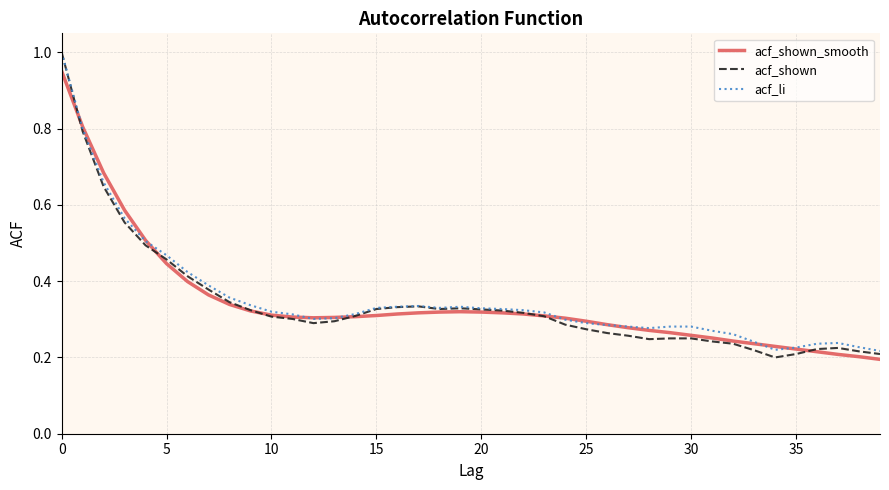

Which series has the widest spread of values?

acf_shown